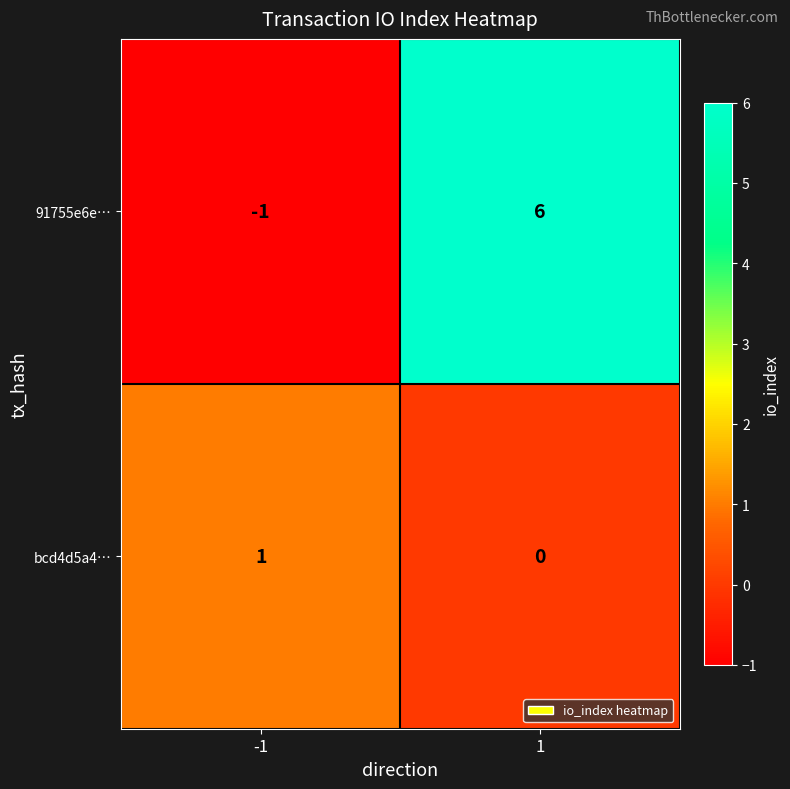

Is it true that bcd4d5a4… equals 2 at -1?

False